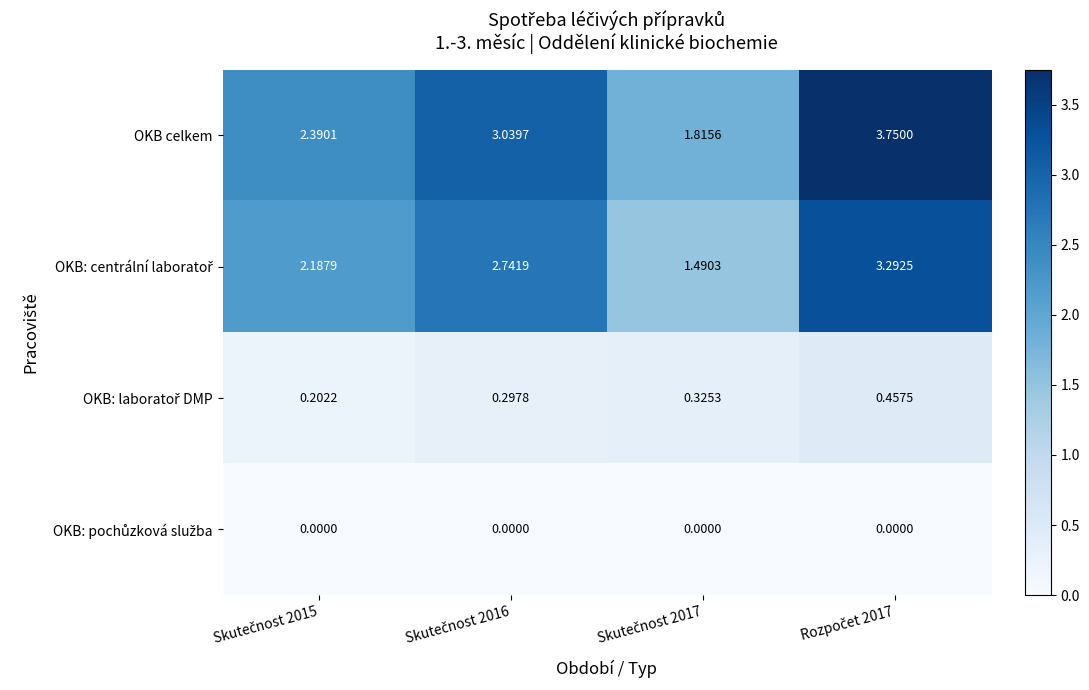

Which series has the largest total across all categories?

OKB celkem